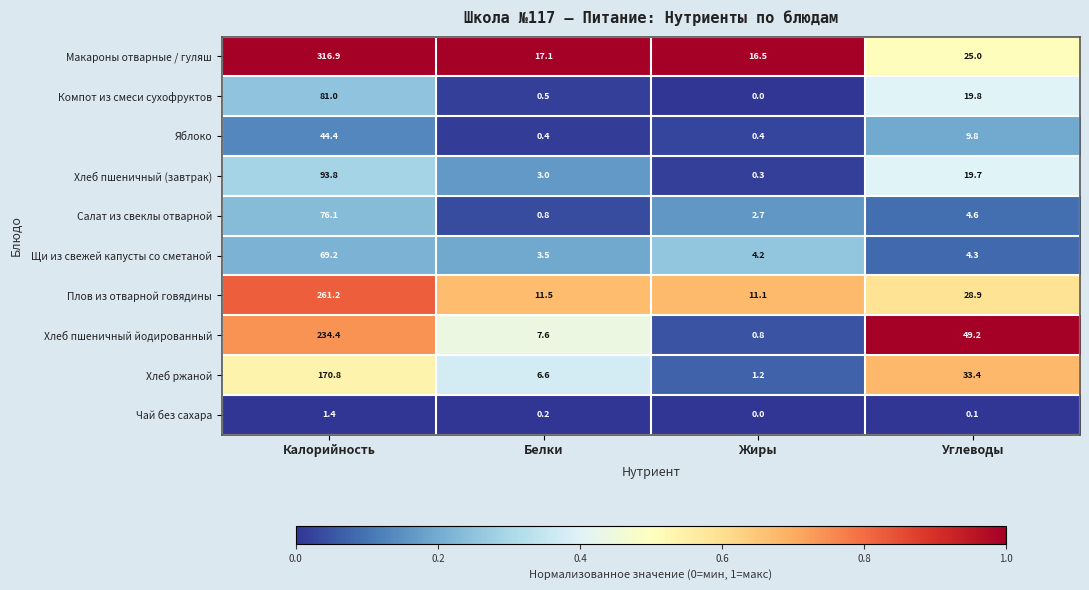

What is the greatest value displayed?

316.9